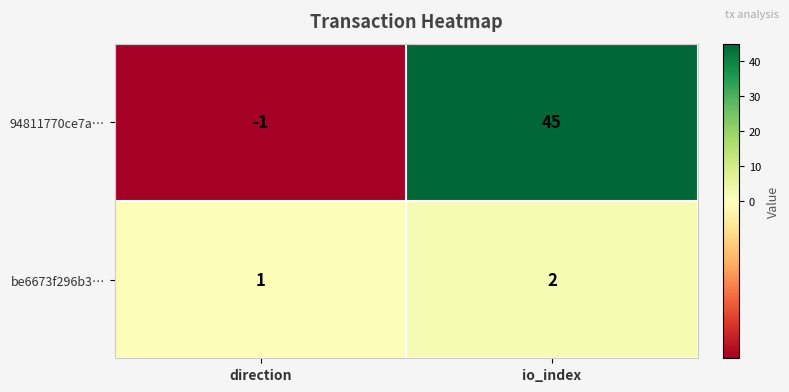

Which series changed the most between direction and io_index?

94811770ce7a…